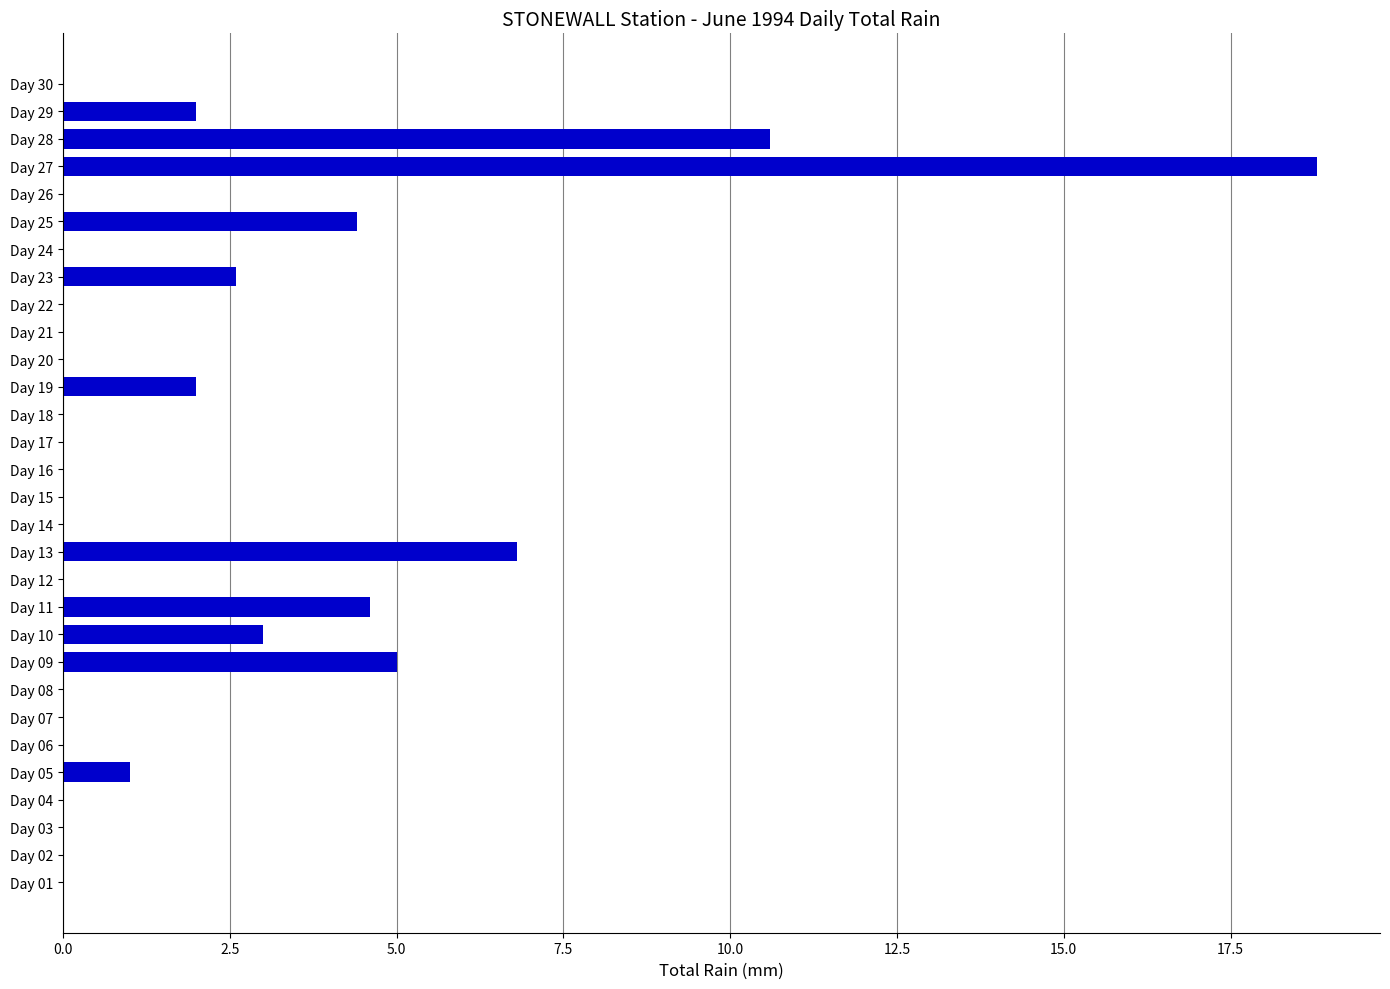

At which label is the value closest to 9?

Day 28